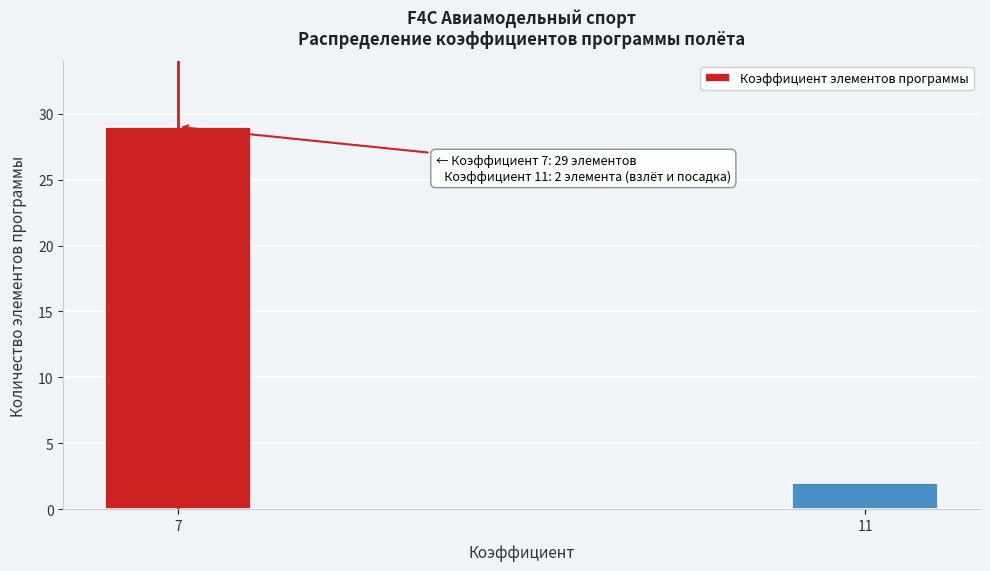

Reading left to right, extract all data points from this chart.

7=29	11=2